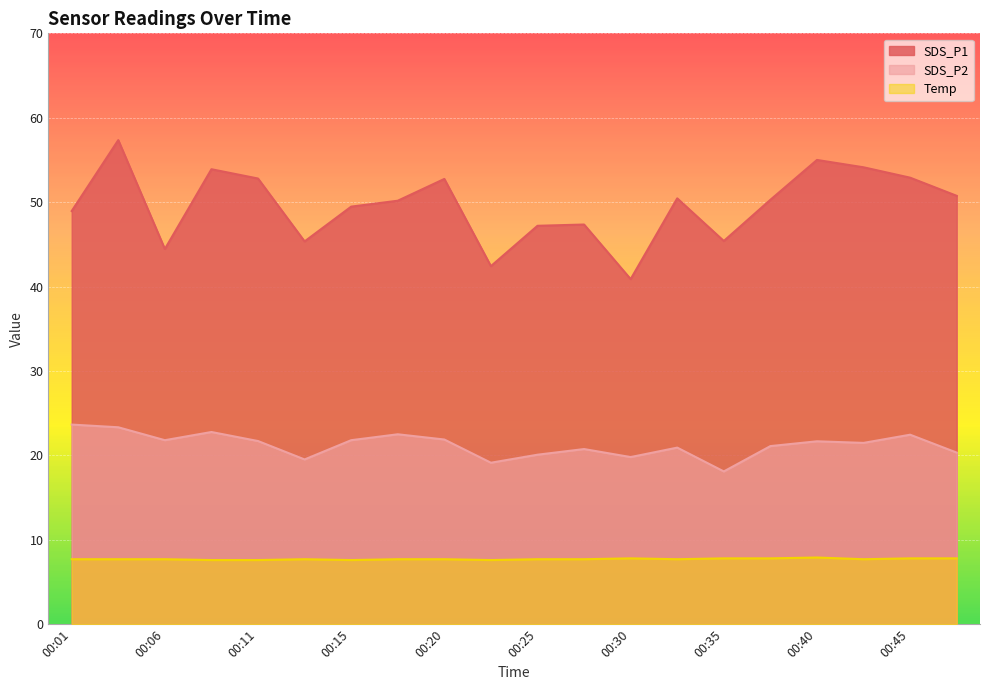

At which category is the sum across all series the highest?

00:03